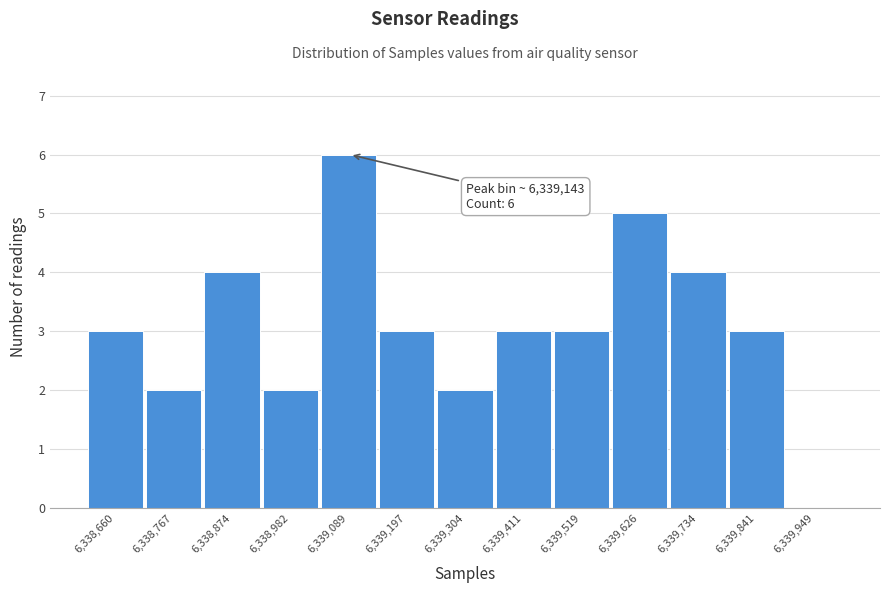

Reading left to right, what are all the values shown in this chart?

6,338,660=3	6,338,767=2	6,338,874=4	6,338,982=2	6,339,089=6	6,339,197=3	6,339,304=2	6,339,411=3	6,339,519=3	6,339,626=5	6,339,734=4	6,339,841=3	6,339,949=0